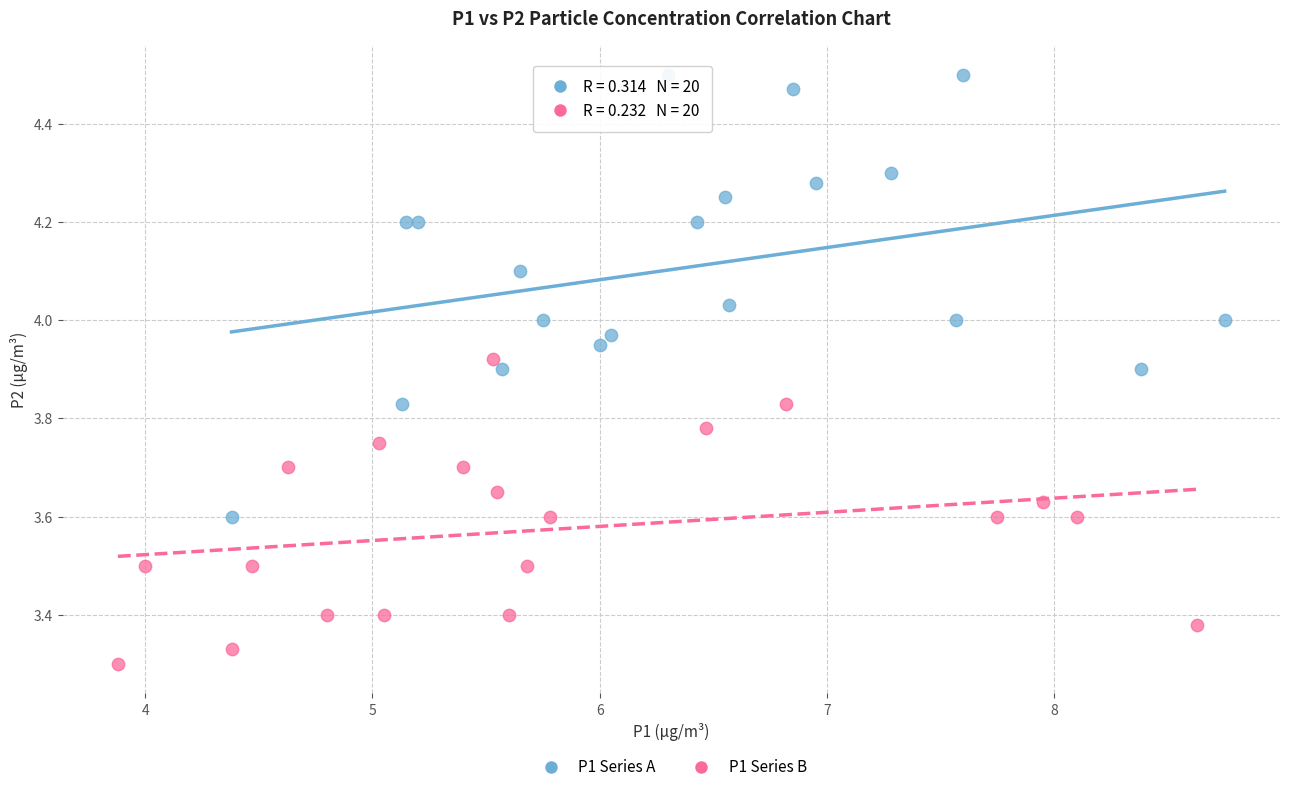

Which series reaches the maximum Y coordinate?

P1 Series A